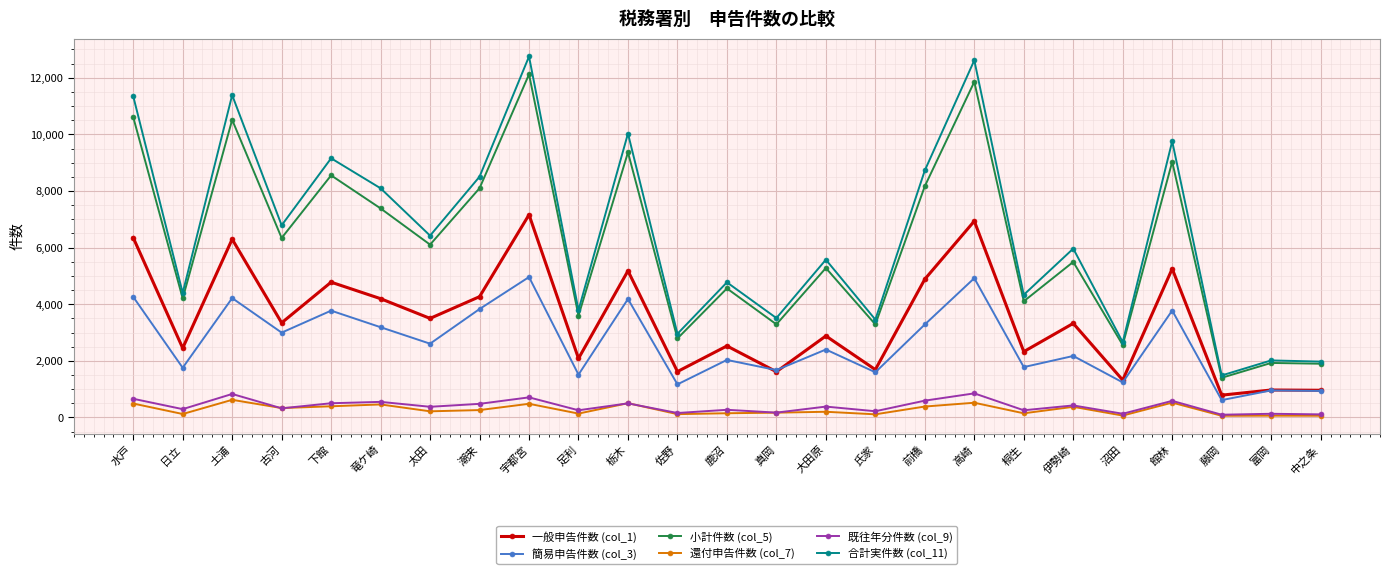

True or false: 一般申告件数 (col_1) and 既往年分件数 (col_9) intersect in this chart.

False